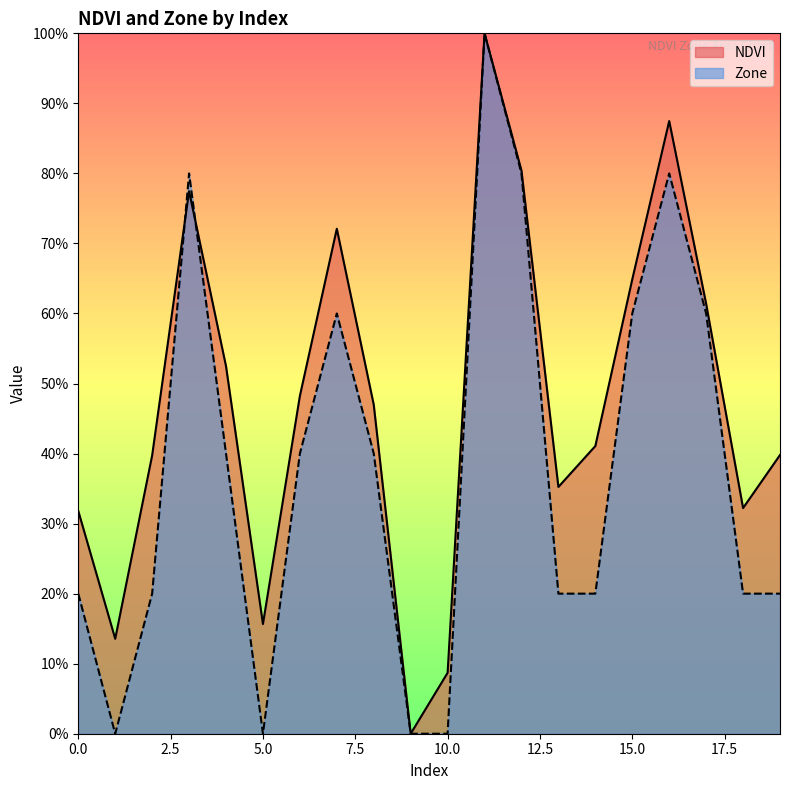

List the series in order of their peak value, lowest first.

NDVI, Zone